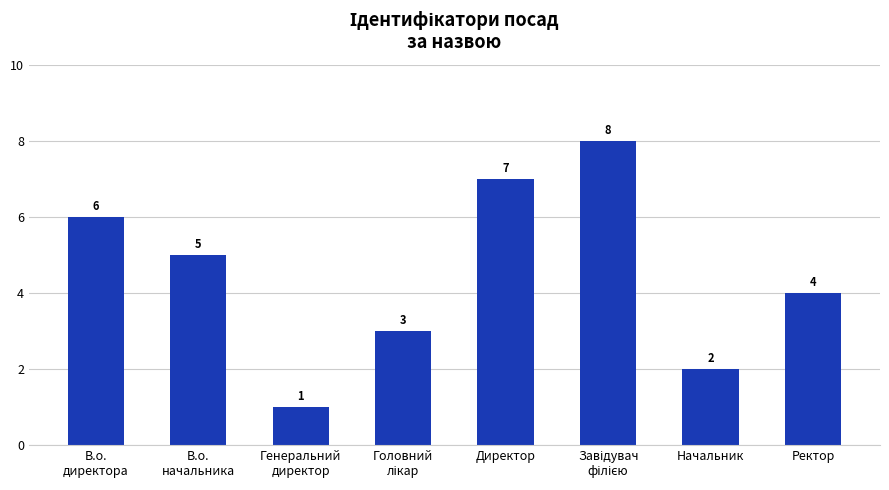

What is the greatest value displayed?

8